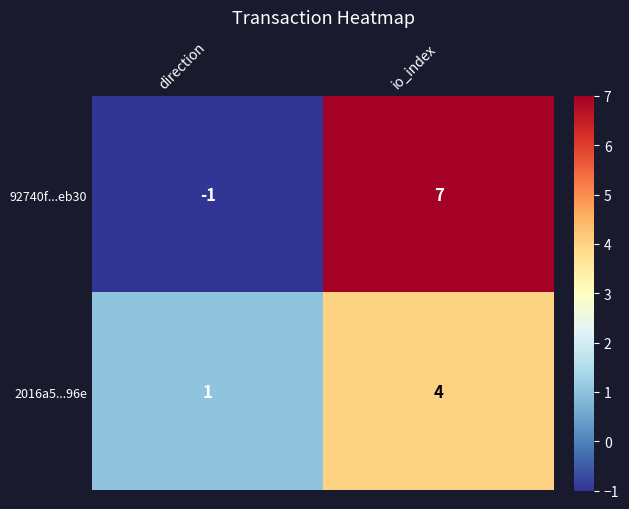

What is the total value across all series at io_index?

11